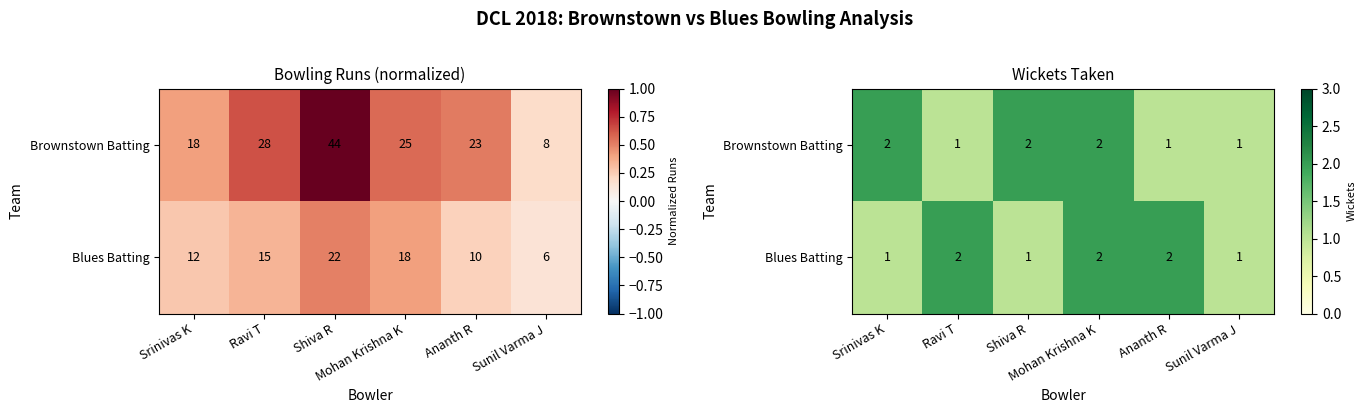

Which series changed the most between Srinivas K and Sunil Varma J?

Brownstown Batting